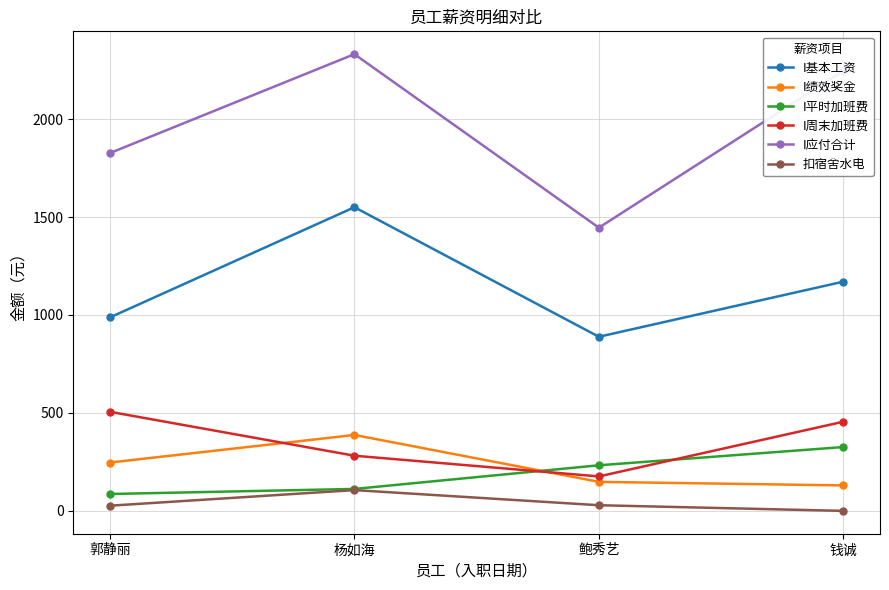

Which series has the largest range (max minus min)?

I应付合计